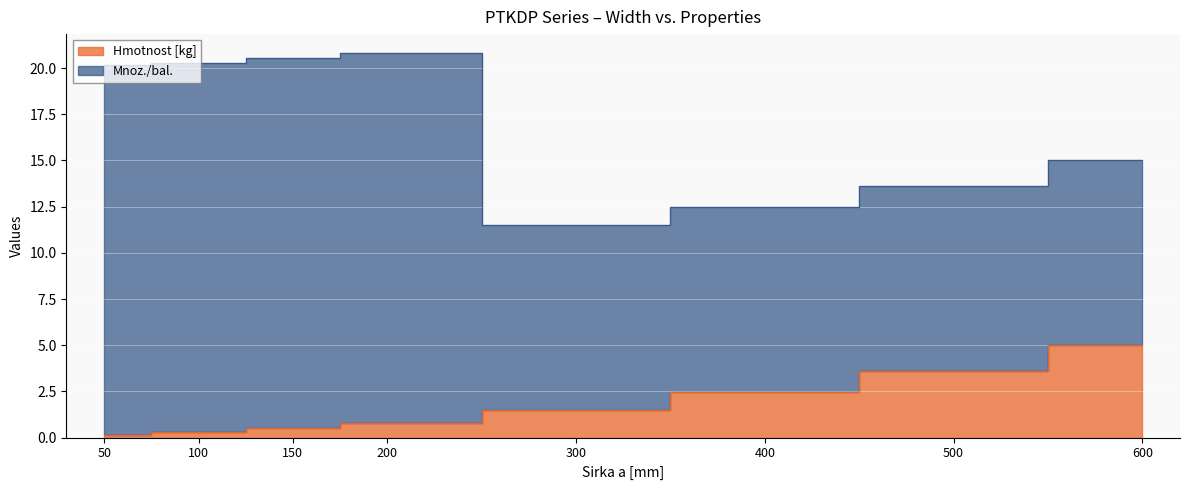

Where is the data nearest to the value 2?

400